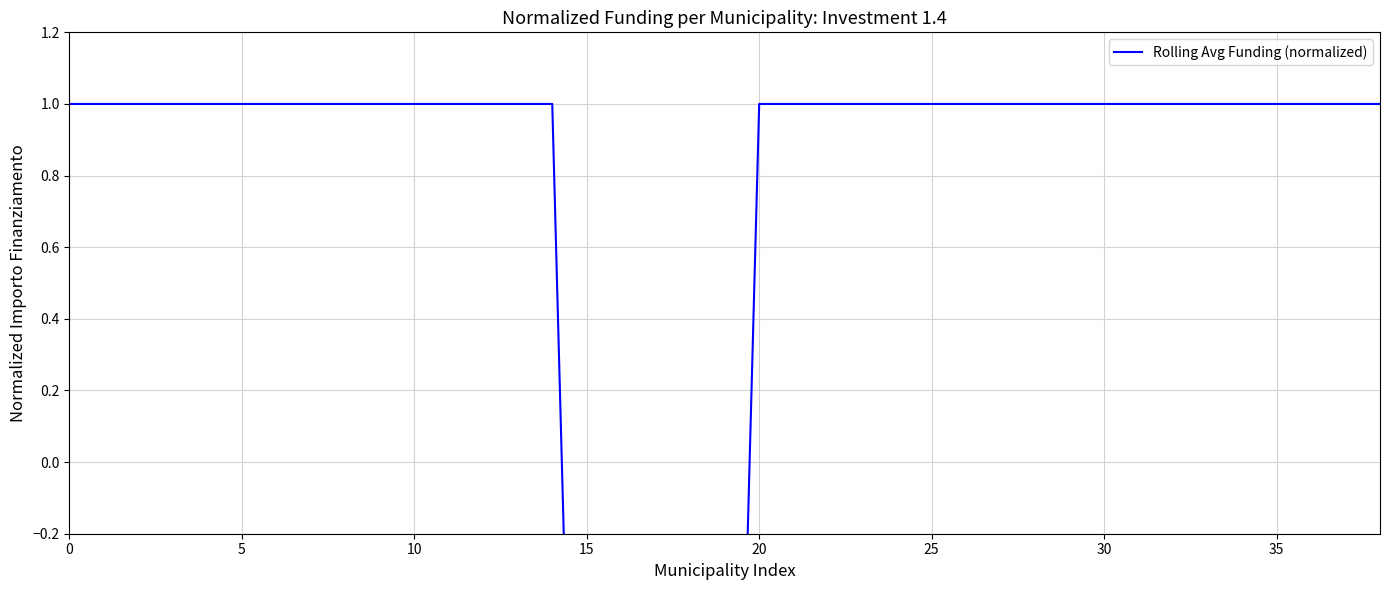

Approximately how many times larger is the value at 30 compared to 28?

1.0